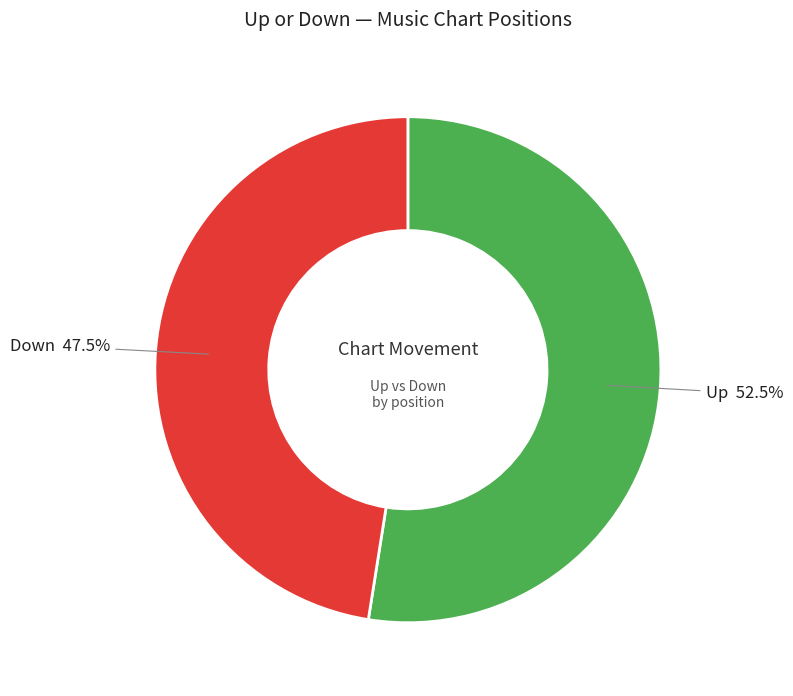

Which category has the smallest portion of the pie?

Down